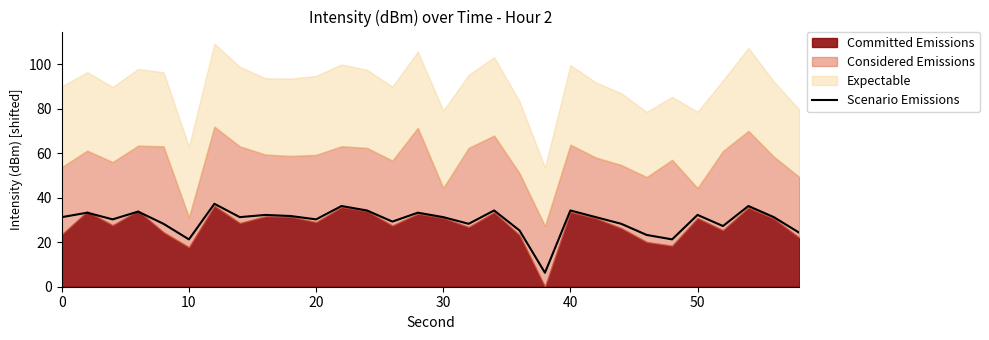

True or false: the data has more than 1 interior local peaks.

True